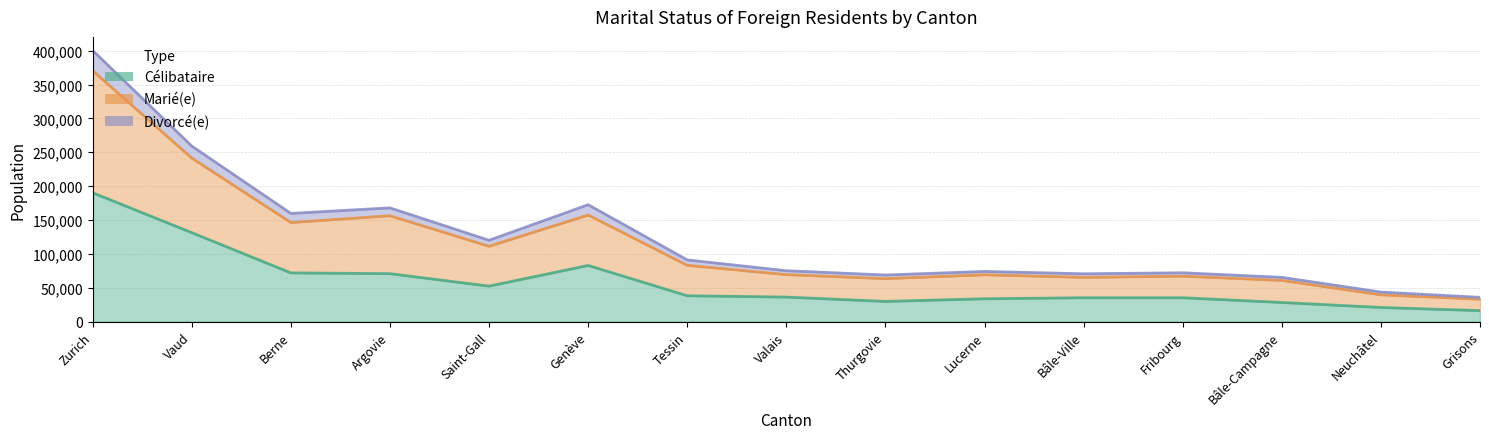

At which label does Divorcé(e) first exceed 75086?

Zurich